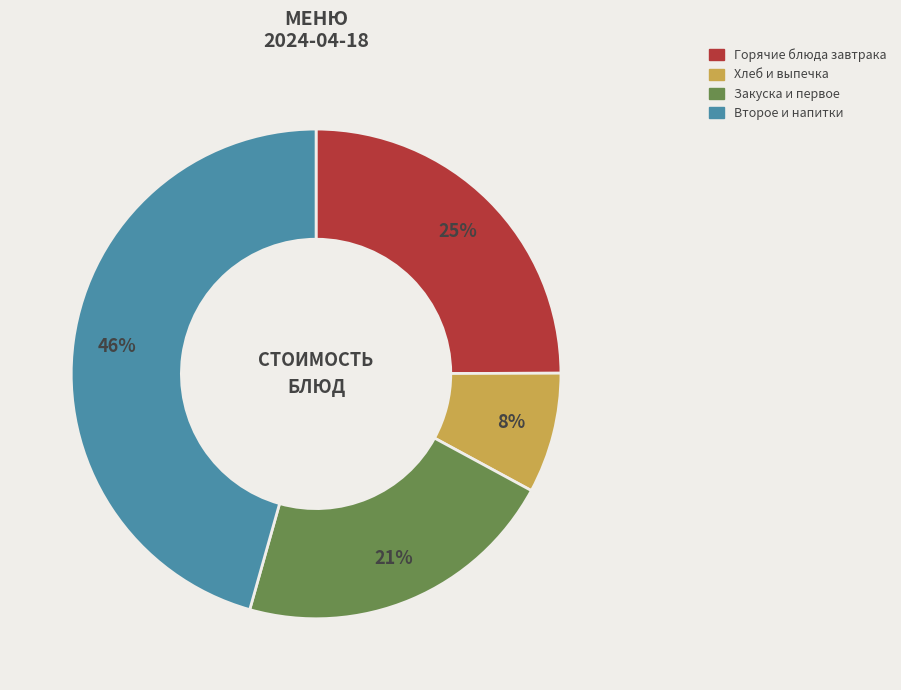

Is there any slice that represents more than half of the pie?

No